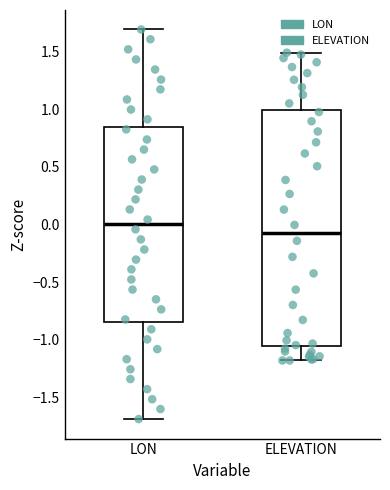

Which box is the tallest, from its lower edge to its upper edge?

ELEVATION